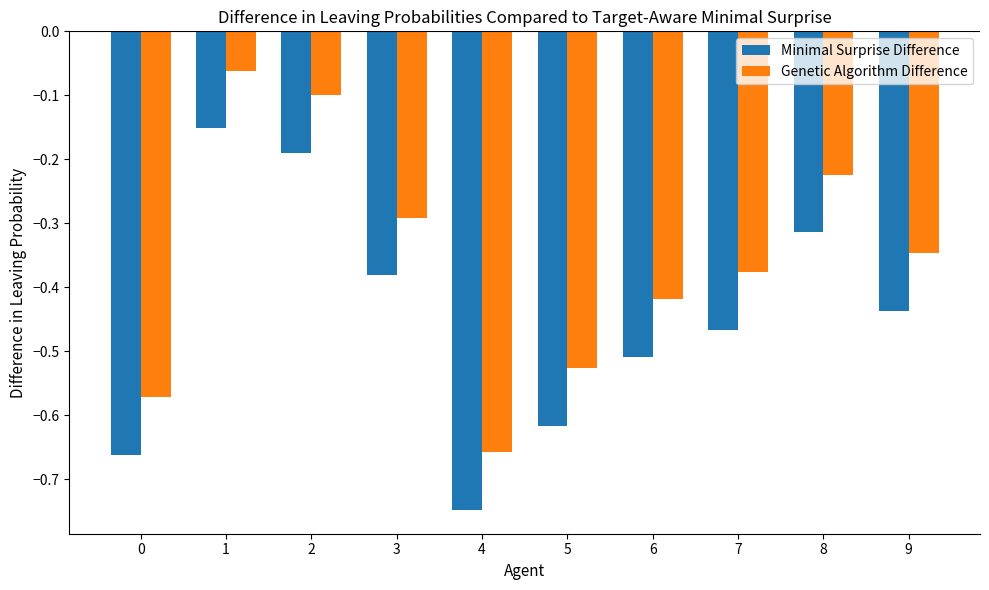

Rank the series at 9 from lowest to highest value.

Minimal Surprise Difference, Genetic Algorithm Difference